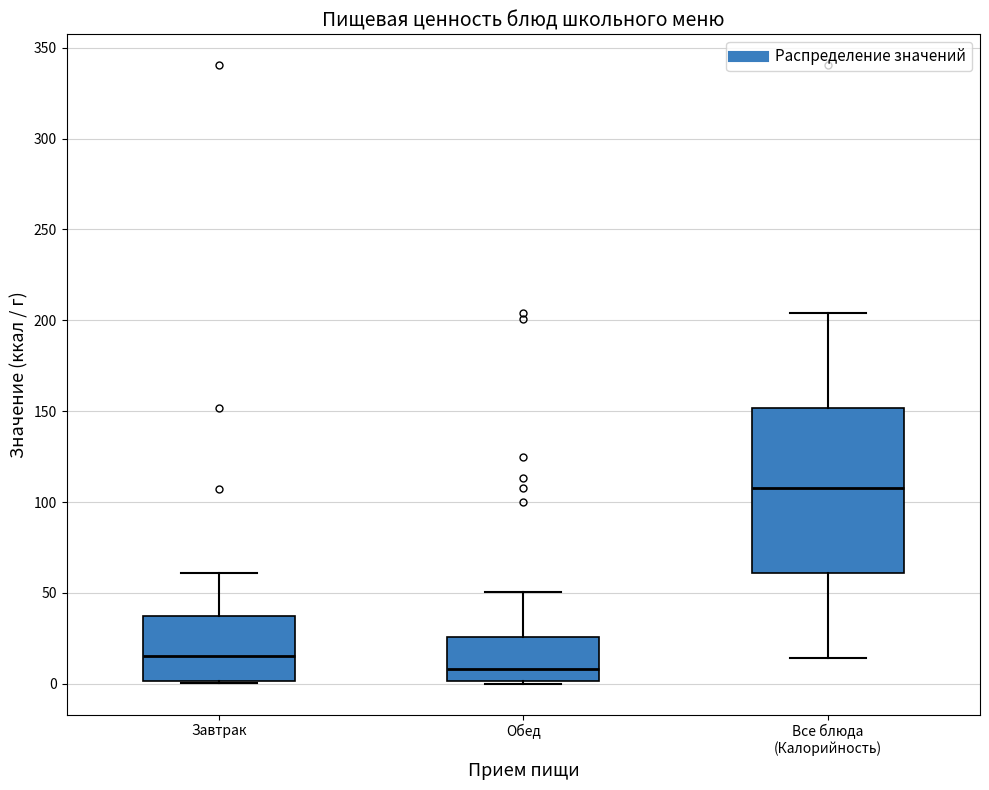

Comparing the boxes themselves (not the whiskers), which one is the tallest?

Все блюда (Калорийность)